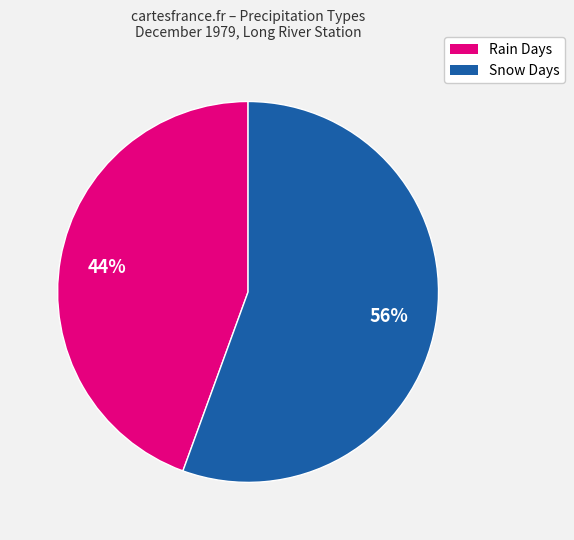

Does any single category account for the majority?

Yes